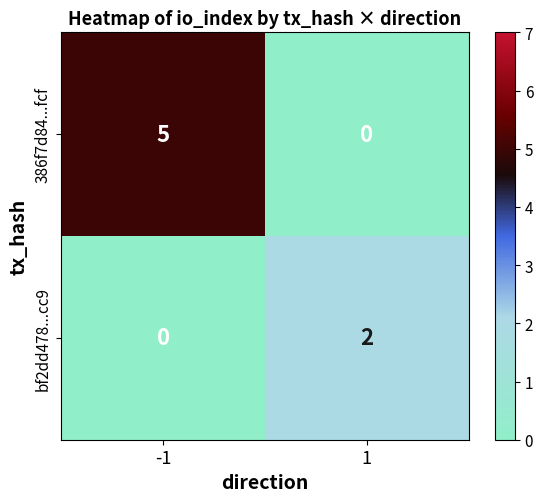

What is the sum of the 386f7d84...fcf values at 1 and -1?

5